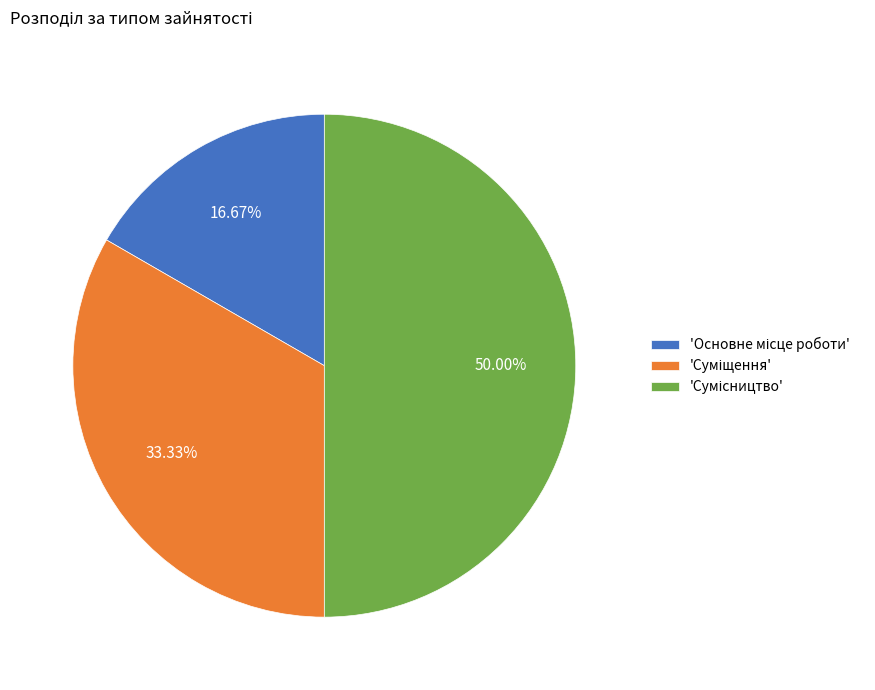

How many slices are in this pie chart?

3